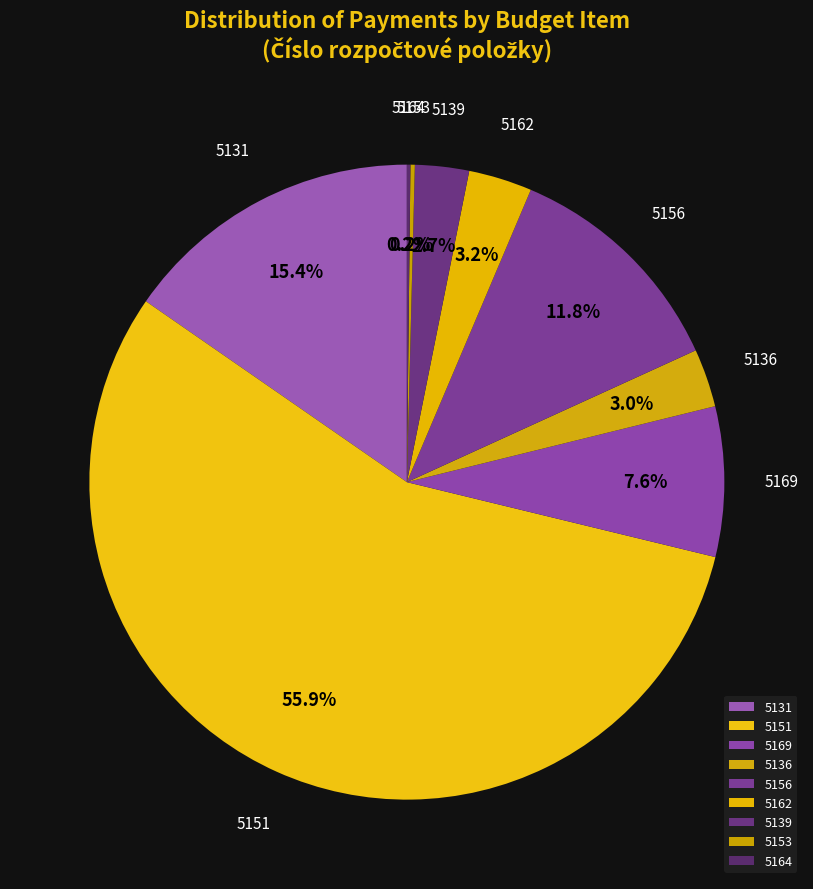

What portion of the pie excludes 5136?

97.0%